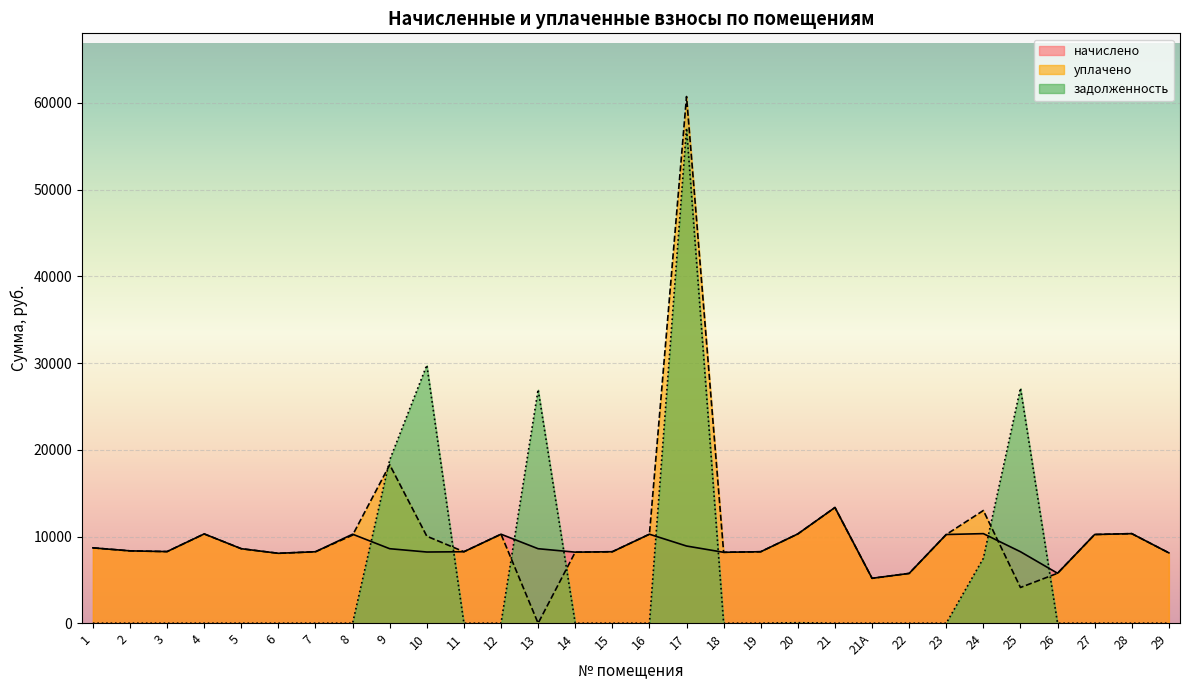

At 24, list the series in order from smallest to largest.

задолженность, начислено, уплачено